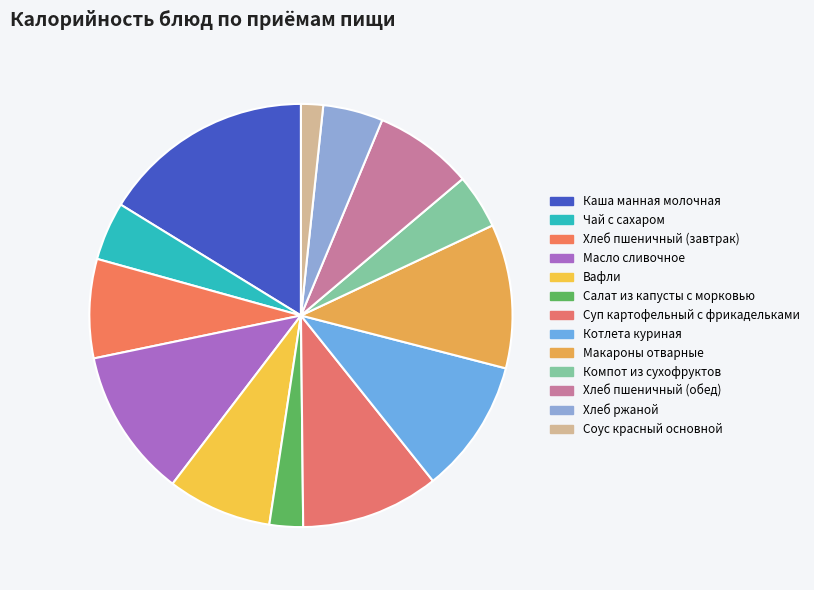

Which has a higher value, Каша манная молочная or Чай с сахаром?

Каша манная молочная